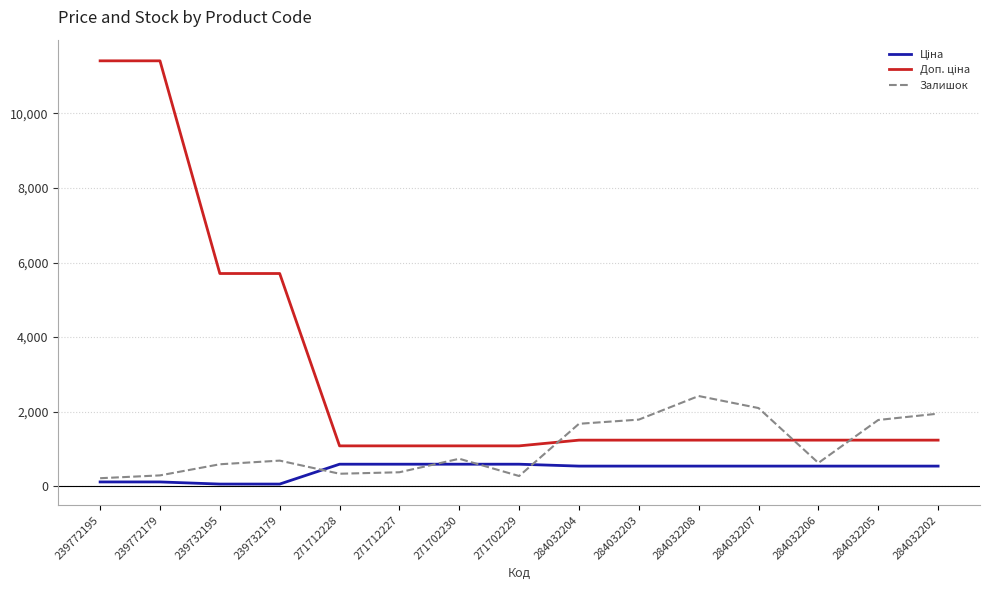

What is the maximum value shown in the chart?

11410.0